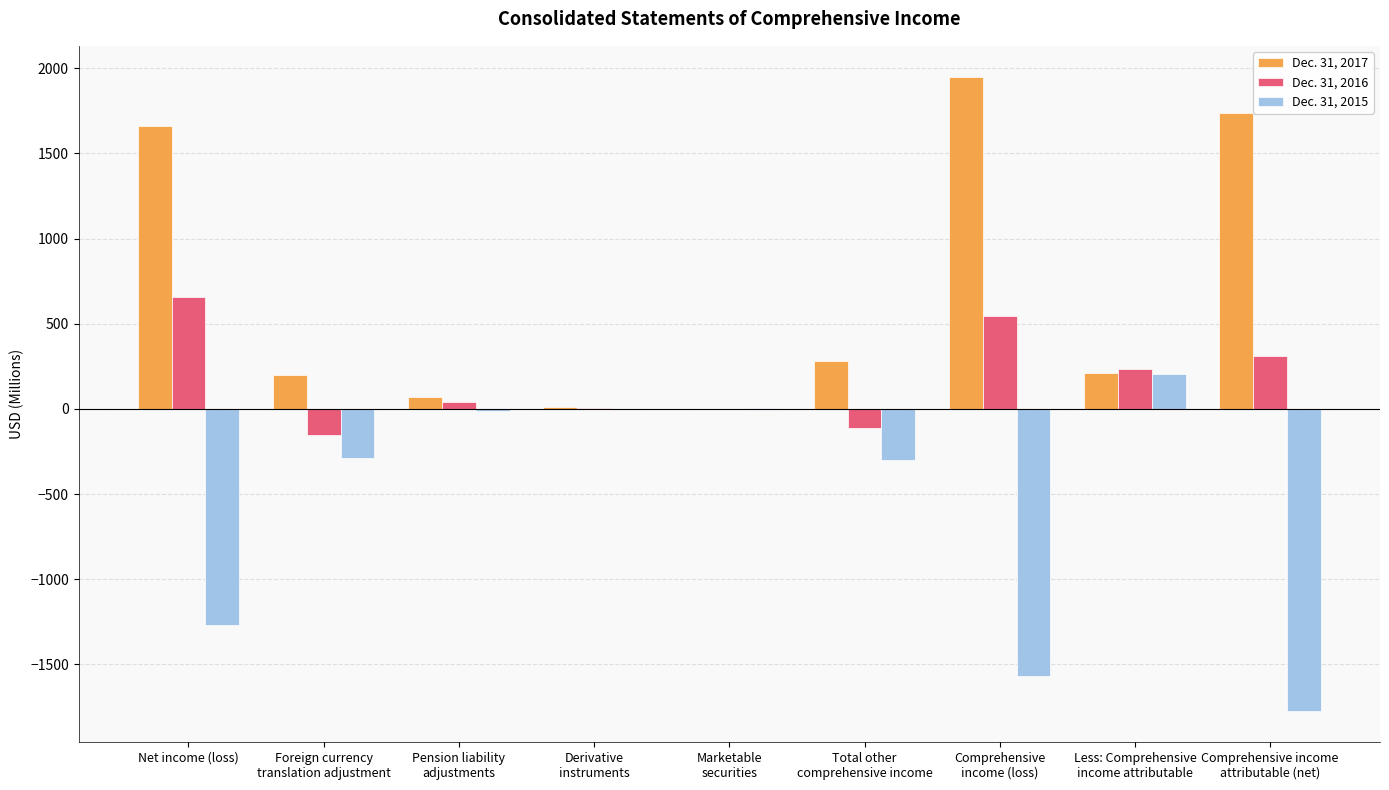

What is the average value of the Dec. 31, 2016 series?

170